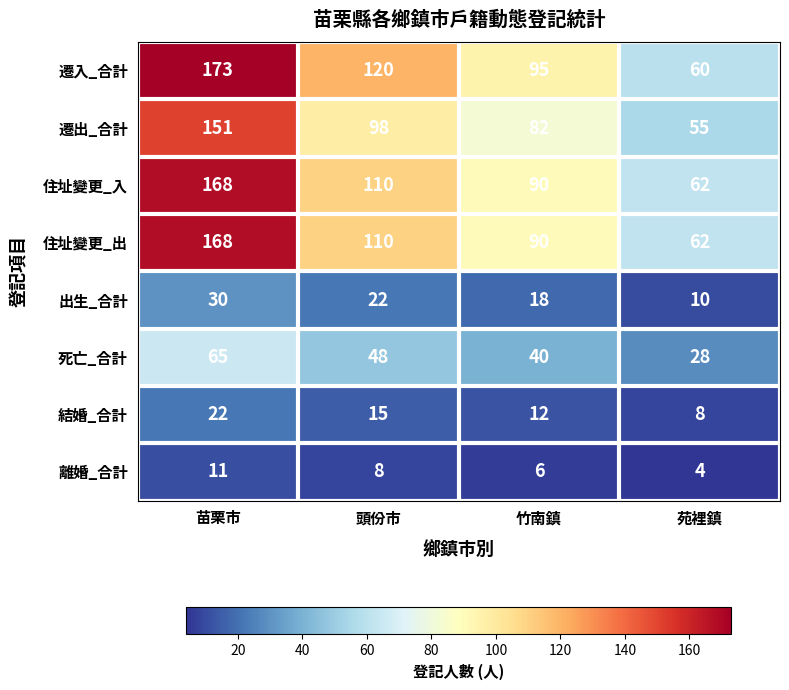

What is the total value across all series at 頭份市?

531